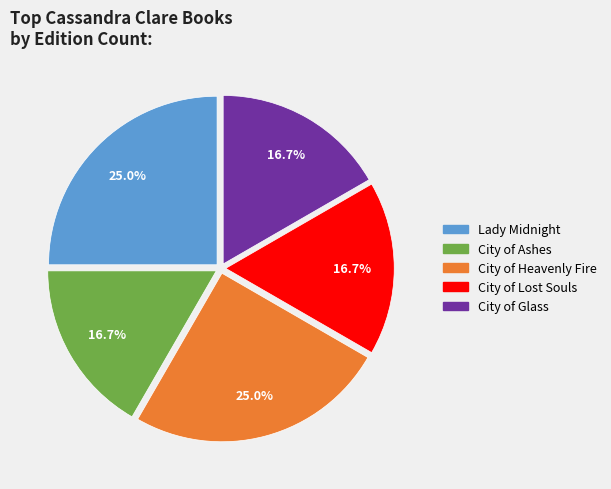

To the nearest percent, what is the difference between the largest and smallest slice percentages?

8%